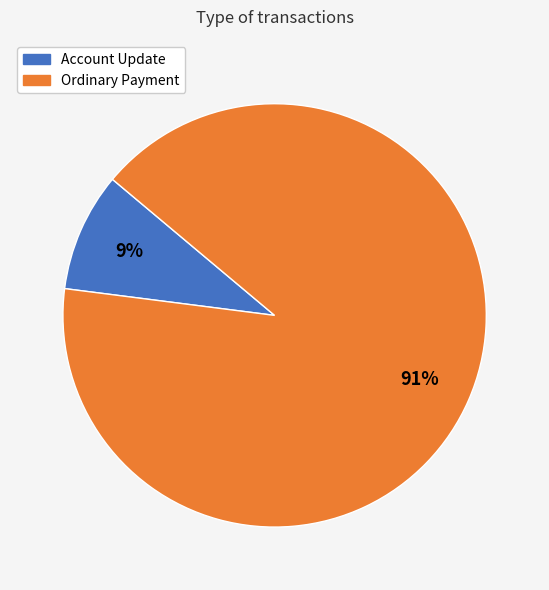

Does any single category account for the majority?

Yes